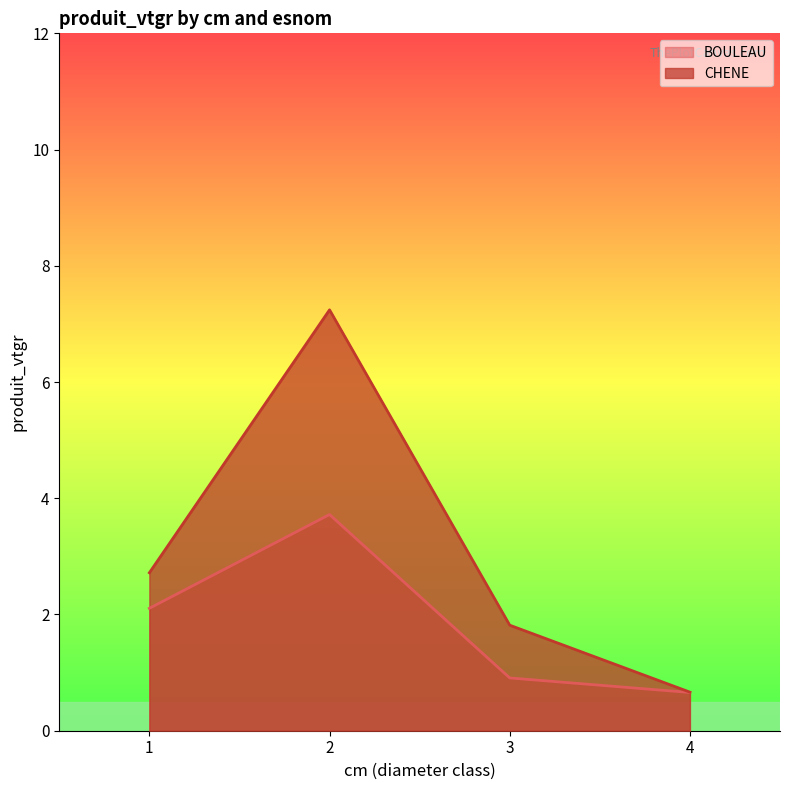

How many lines are shown in the chart?

2